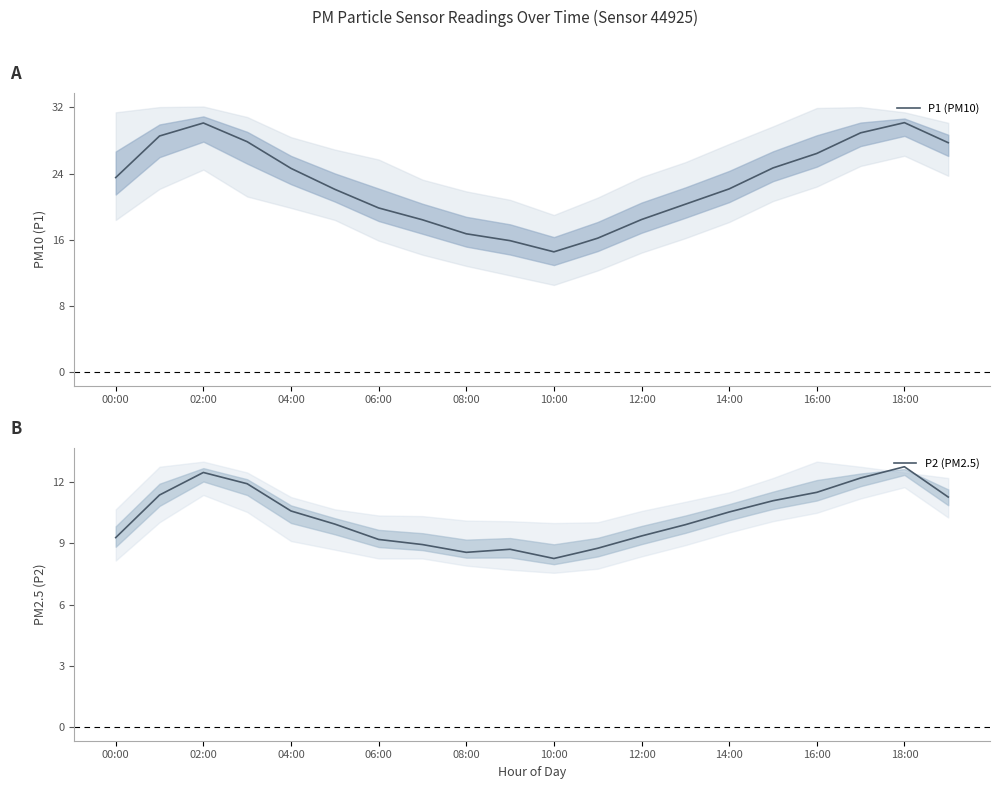

At which label does P2 (PM2.5) first exceed 10?

02:00